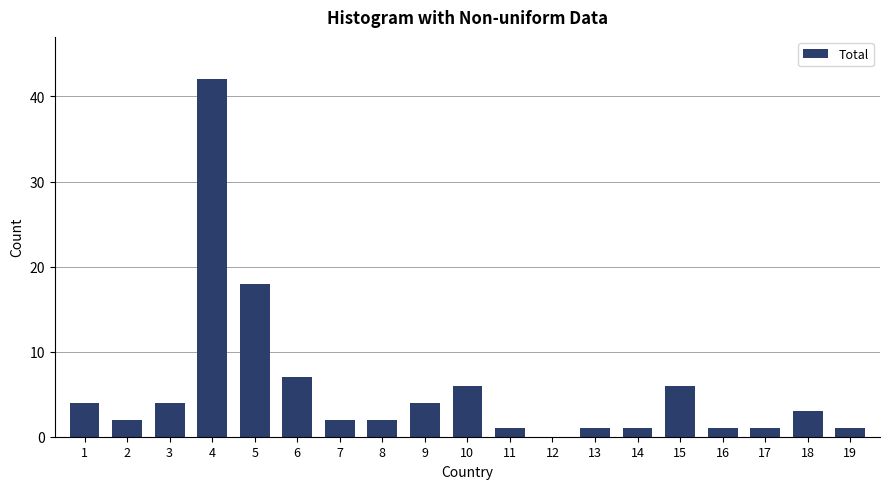

Reading left to right, extract all data points from this chart.

1=4	2=2	3=4	4=42	5=18	6=7	7=2	8=2	9=4	10=6	11=1	12=0	13=1	14=1	15=6	16=1	17=1	18=3	19=1